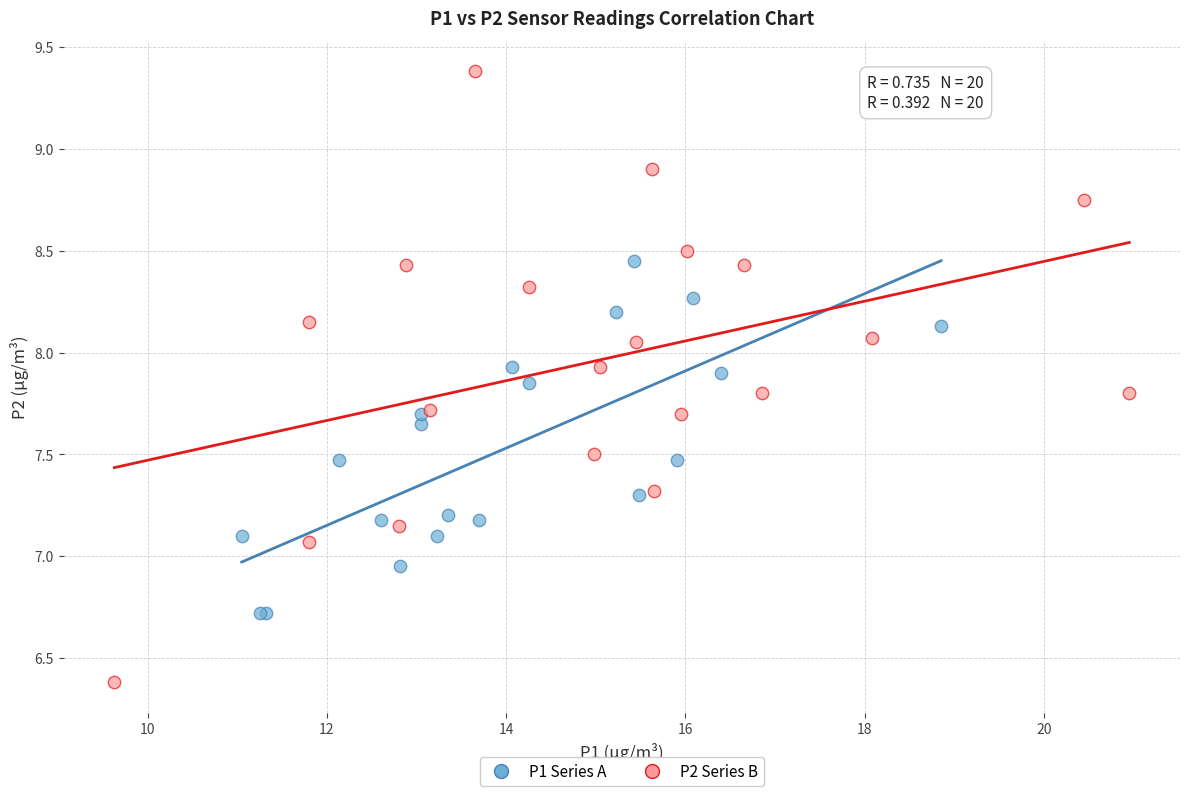

Which series has the widest spread of Y values?

P2 Series B